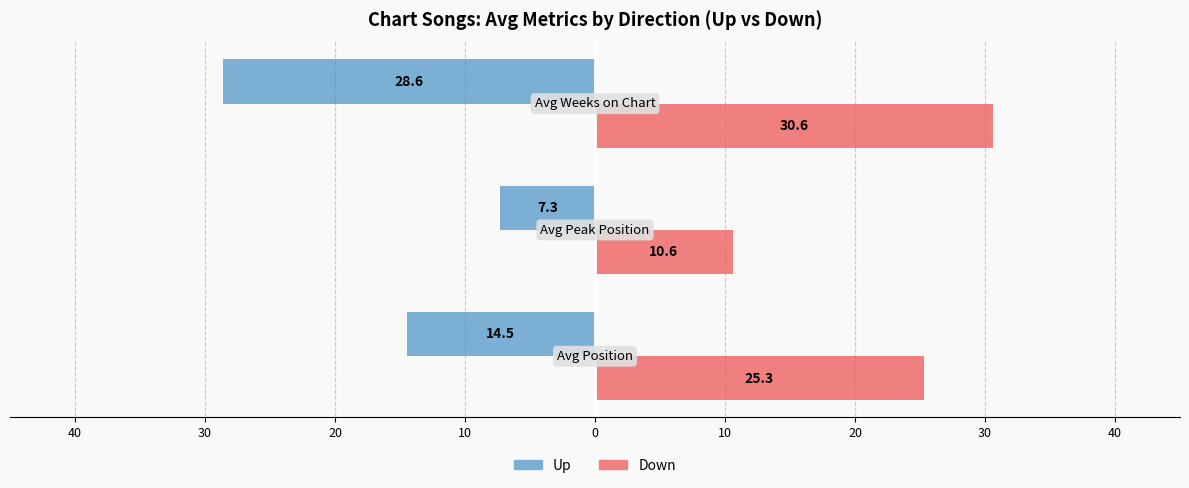

What is the value of the up bar at the 1st from the left?

-14.5